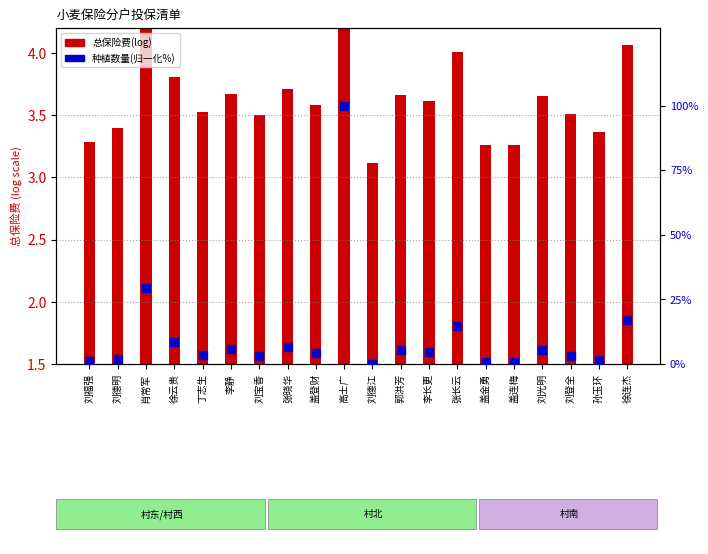

At how many categories does at least one series exceed 45?

1